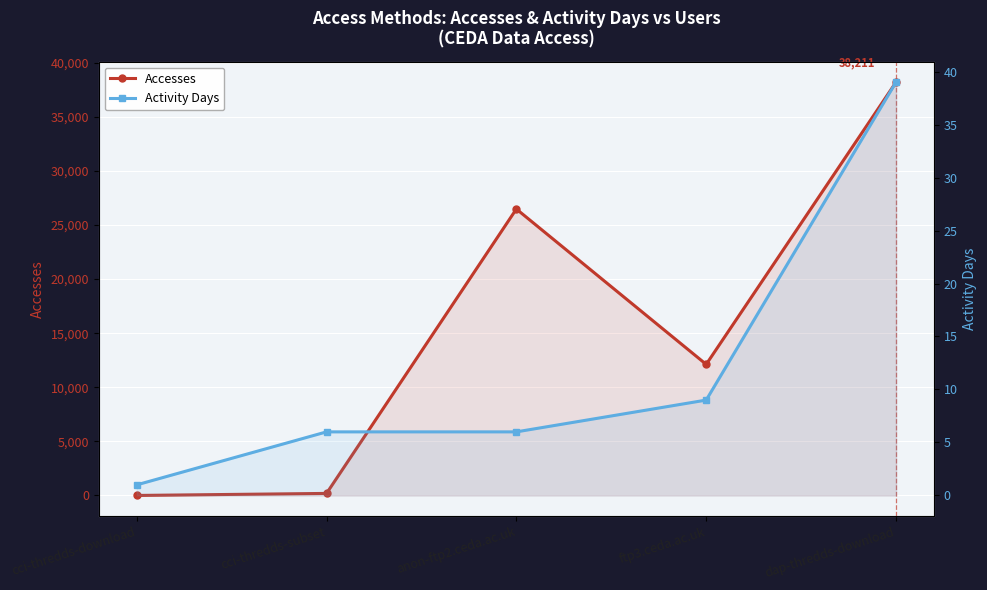

Rank the categories by Activity Days value from lowest to highest.

cci-thredds-download, cci-thredds-subset, anon-ftp2.ceda.ac.uk, ftp3.ceda.ac.uk, dap-thredds-download